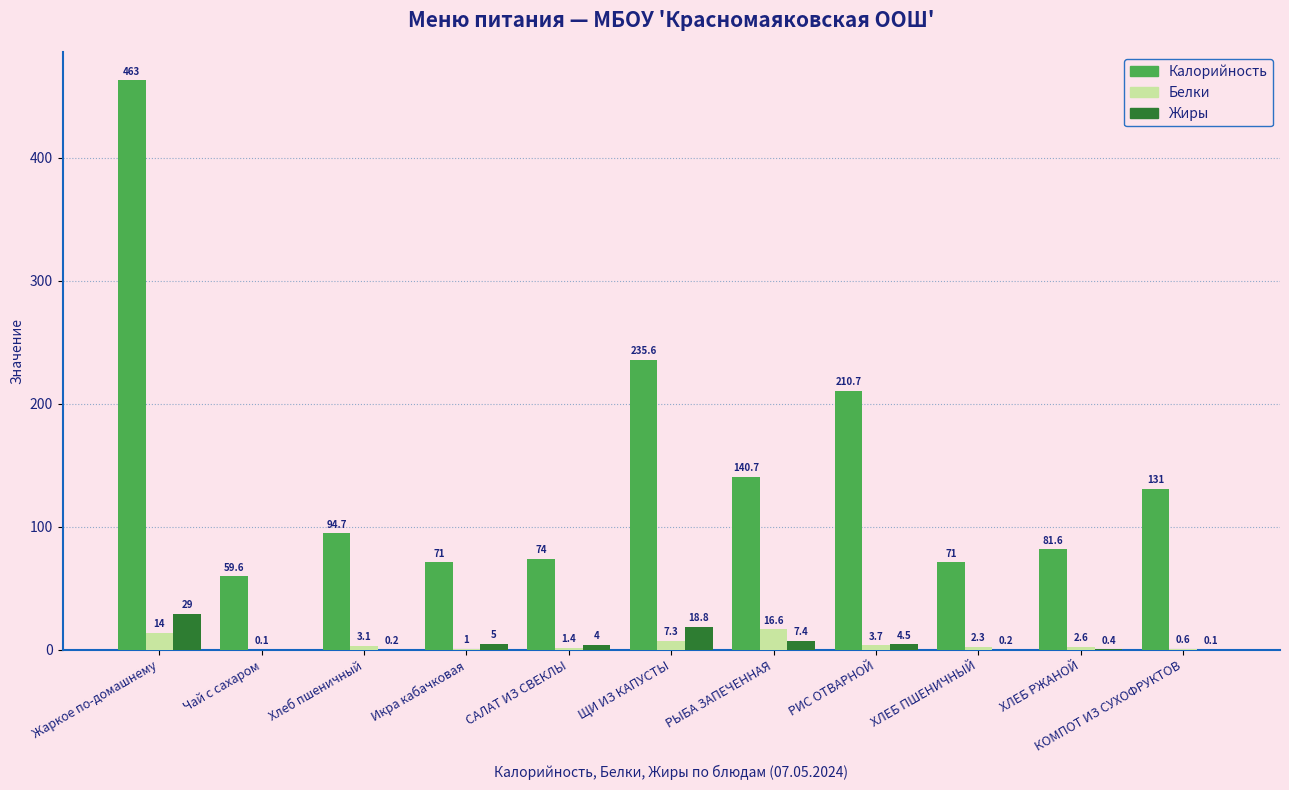

The Калорийность series shows 71.0 at Икра кабачковая. True or false?

True